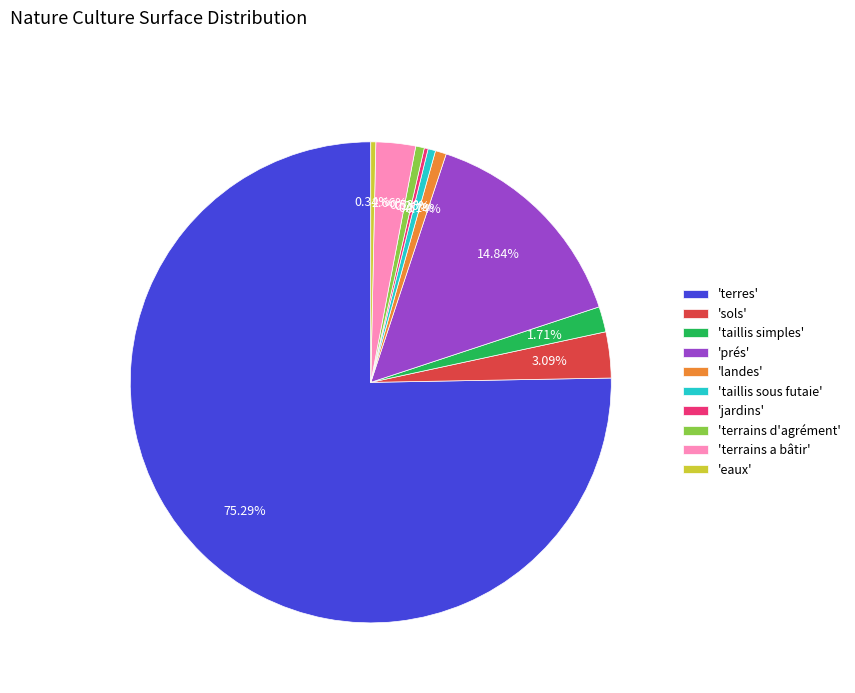

Combined, do 'landes' and 'prés' account for over 50%?

No